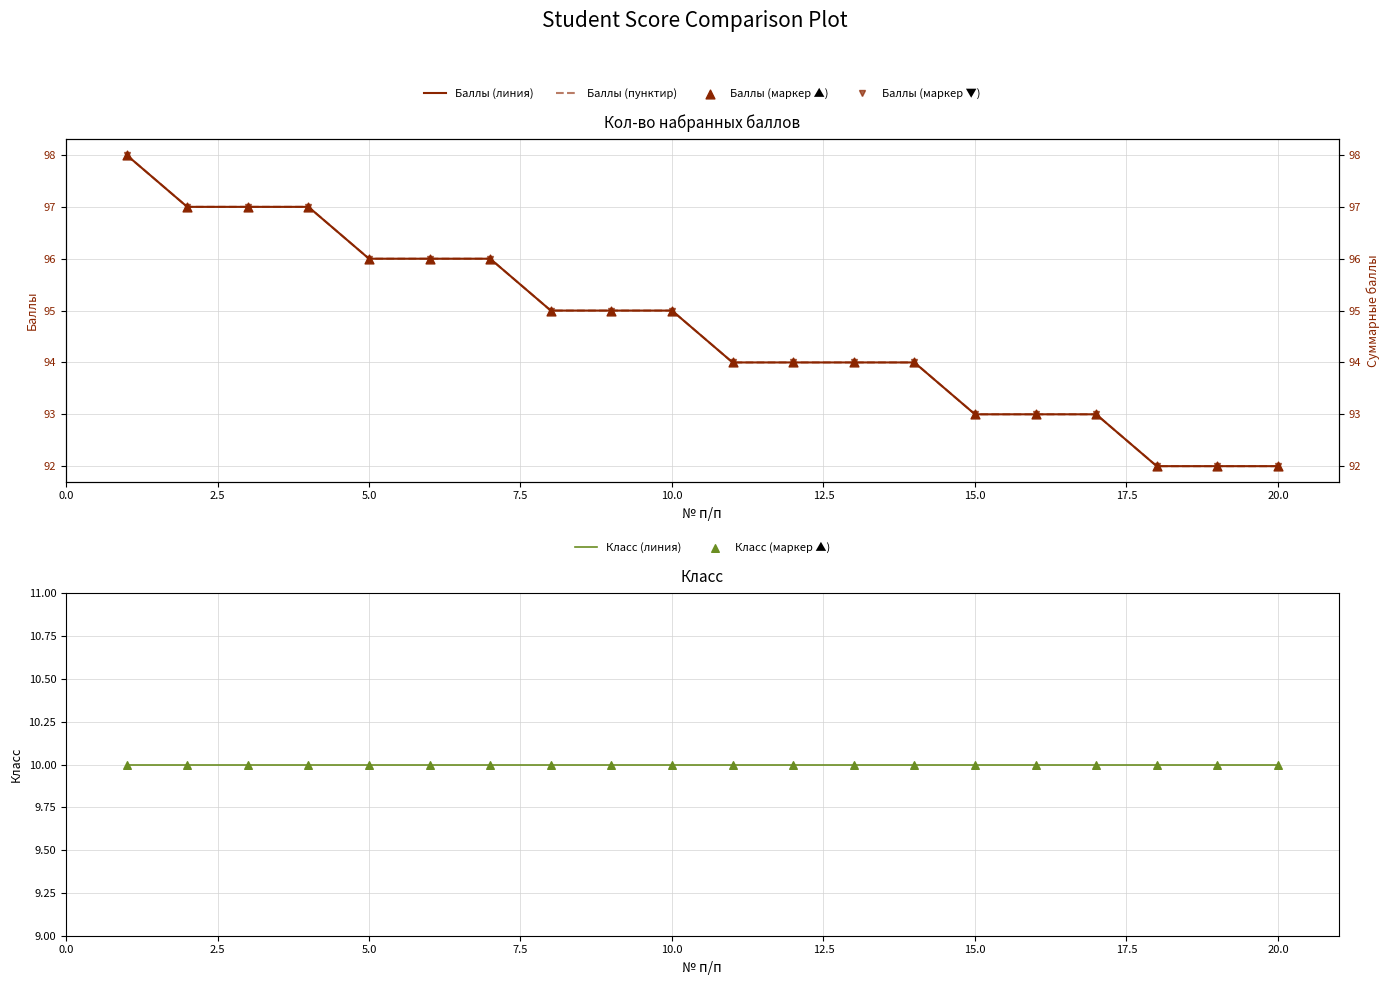

What are all the series names shown in the legend?

Баллы (линия), Баллы (пунктир), Баллы (маркер ▲), Класс (линия), Класс (маркер ▲), Баллы (маркер ▼)